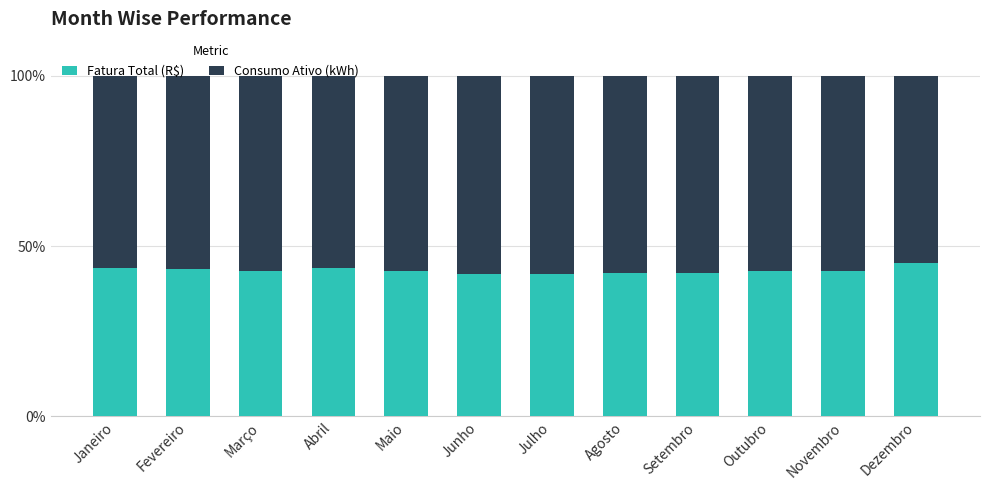

What is the total value across all series at Abril?

100.0